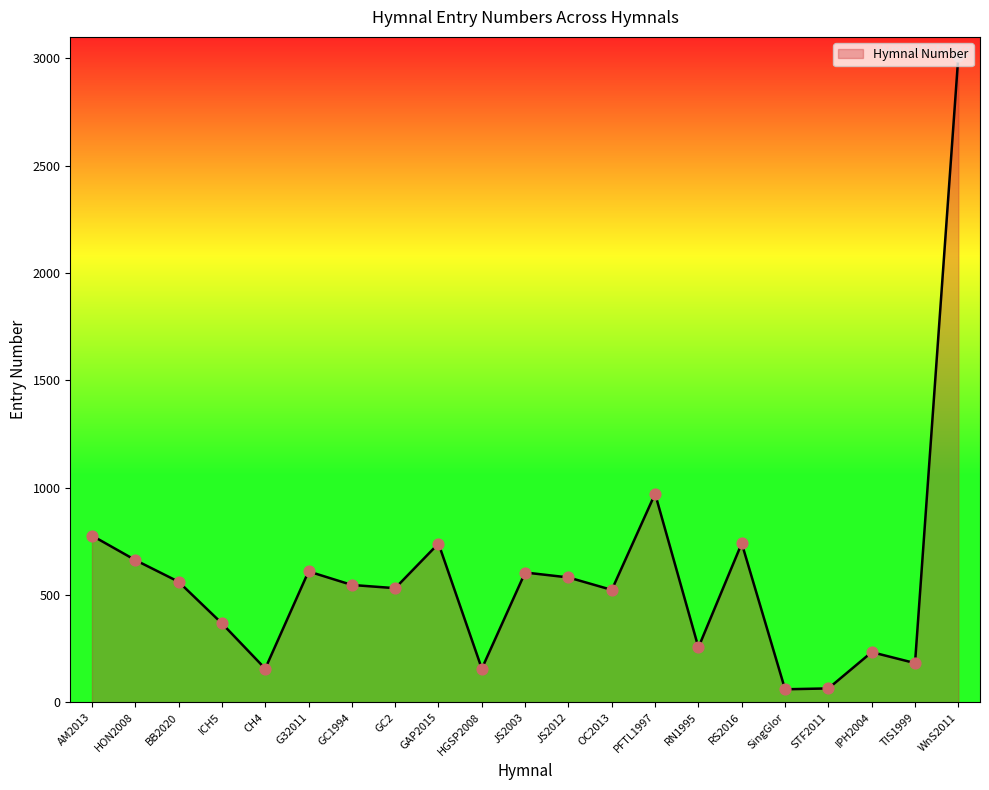

Which has a higher value, SingGlor or GC1994?

GC1994